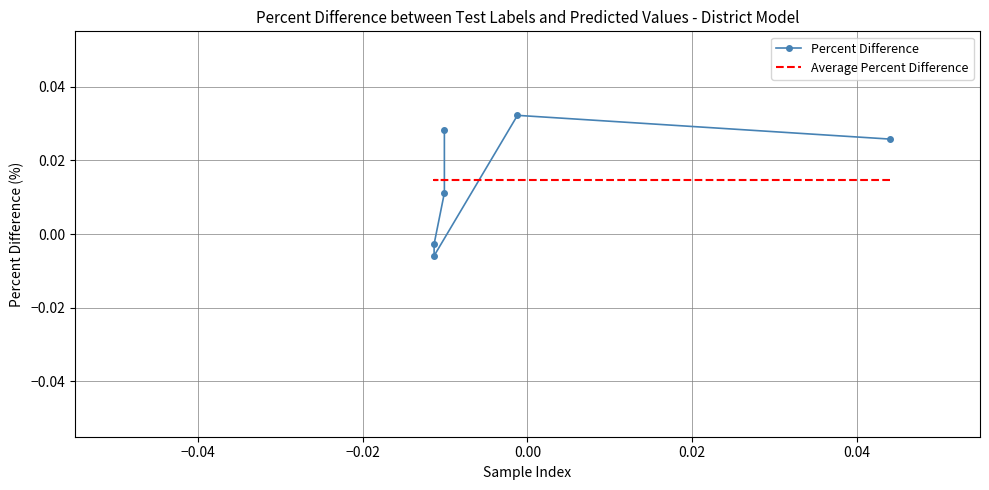

How many values in Percent Difference are above zero?

4